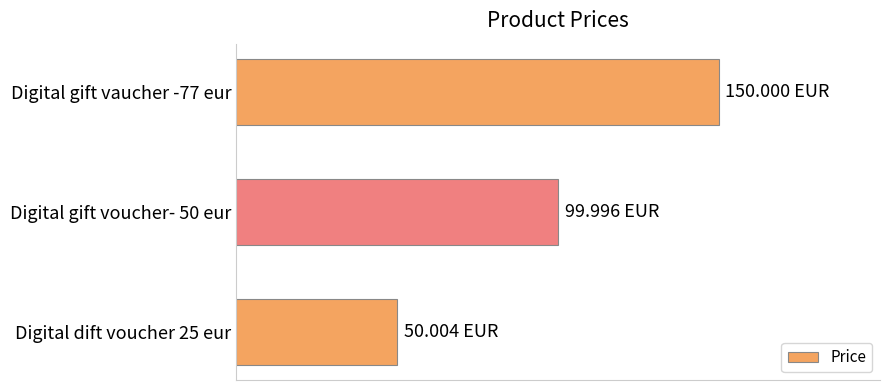

What is the sum of all values?

300.0